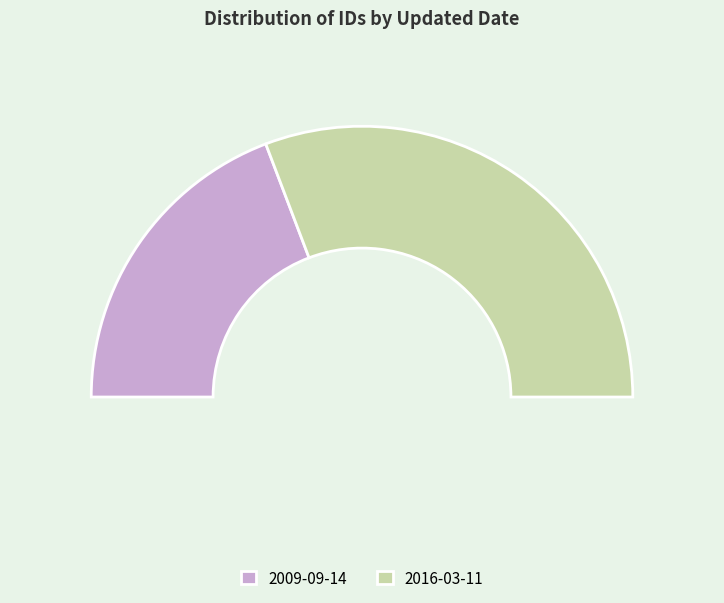

What is the change in value from 2009-09-14 to 2016-03-11?

+9340